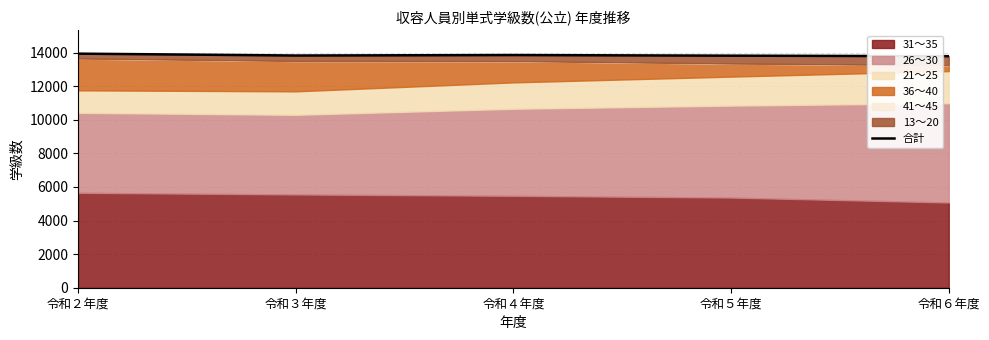

The chart shows a value of 21071 at 令和３年度. True or false?

False